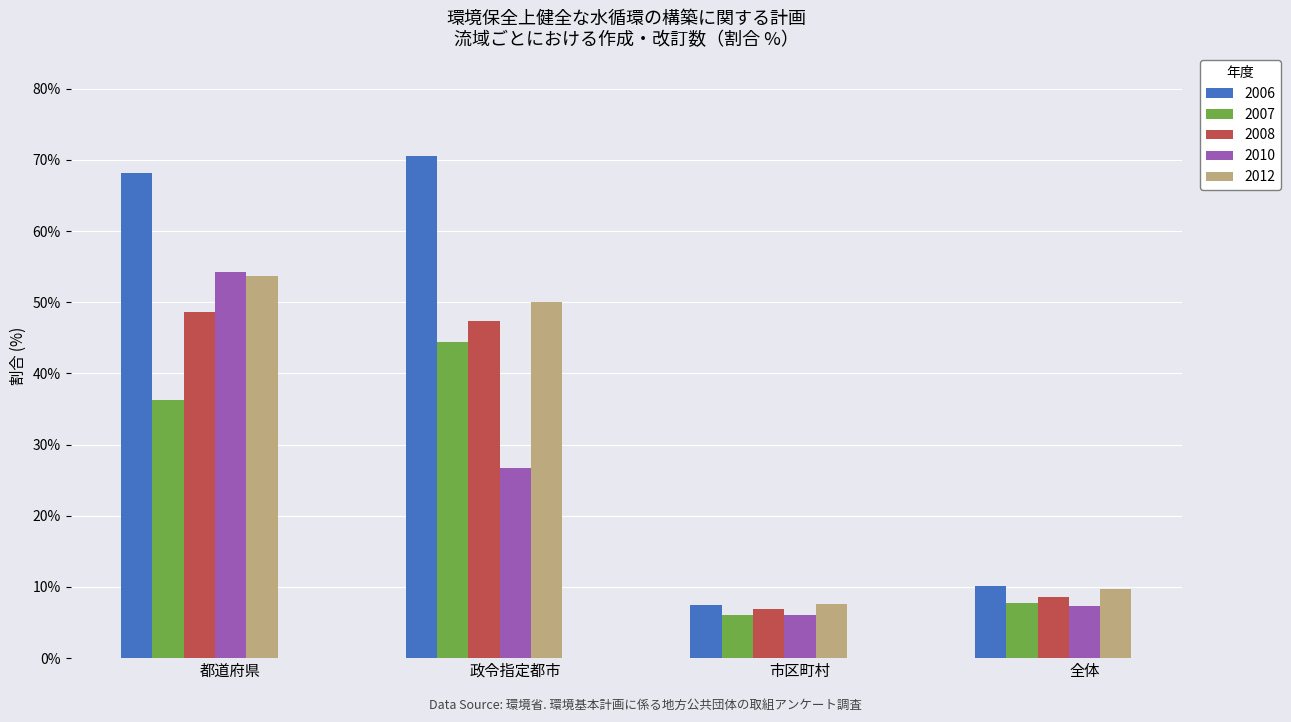

Which series has the largest range (max minus min)?

2006